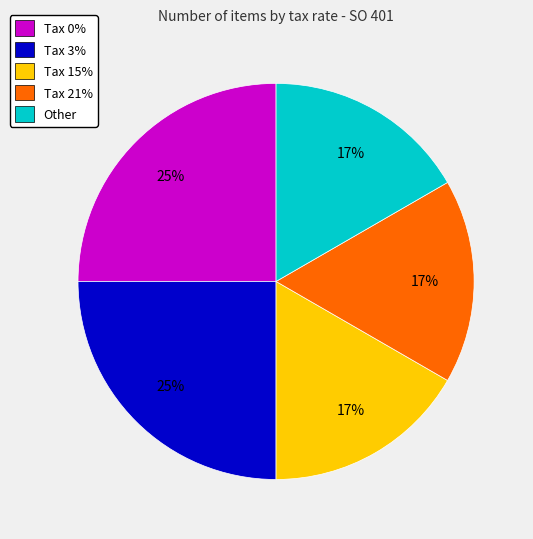

Do Tax 21% and Tax 15% together represent more than half of the pie?

No